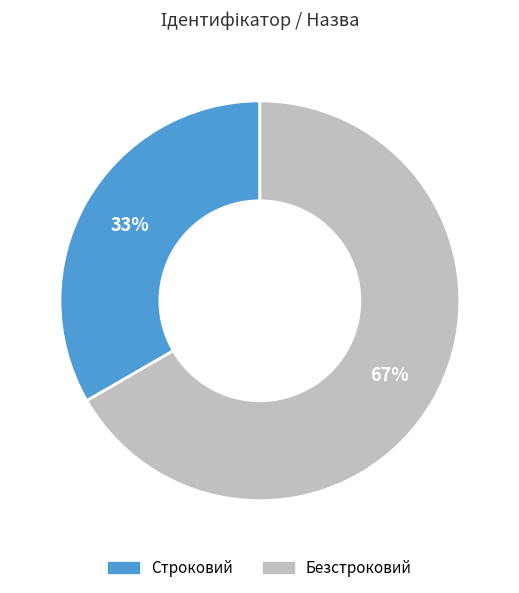

Which category has the smallest portion of the pie?

Строковий